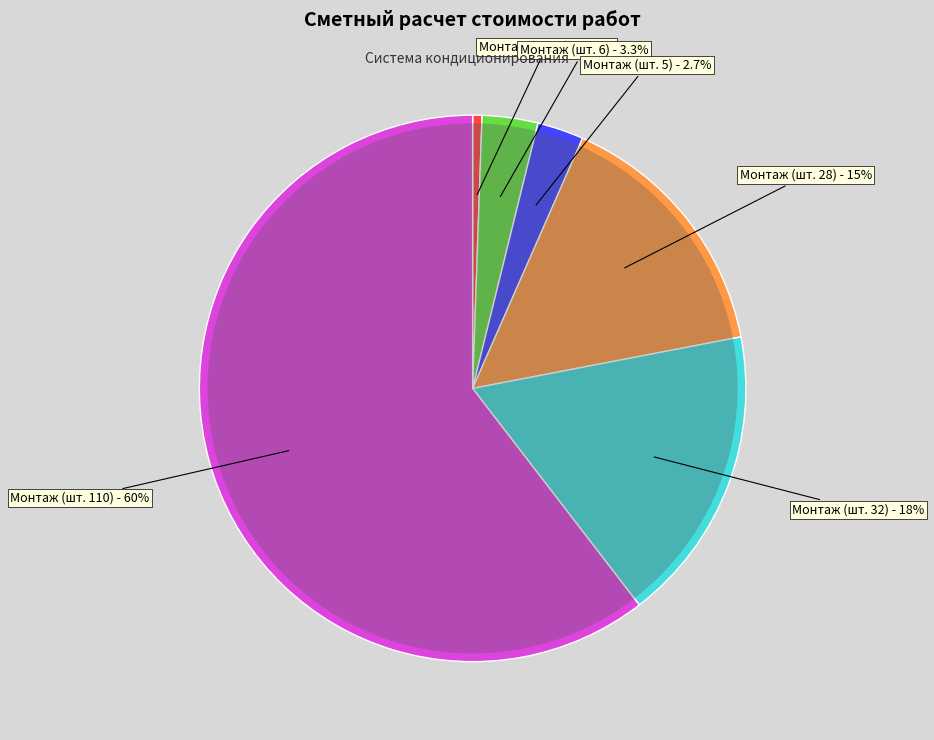

What is the change in value from Монтаж фреонового разветвителя (шт. 5) to Монтаж фреонового разветвителя (шт. 110)?

+105